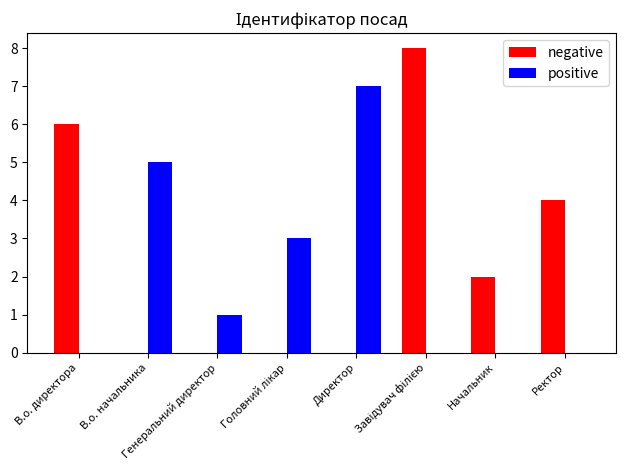

What is the maximum value shown in the chart?

8